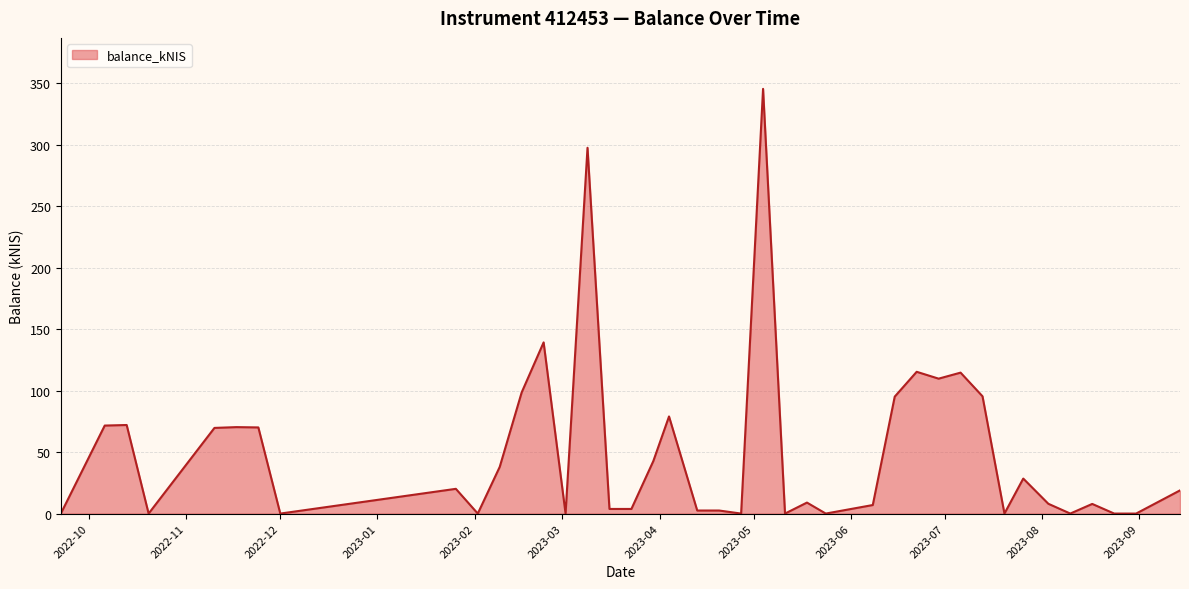

How many series are shown in this chart?

1